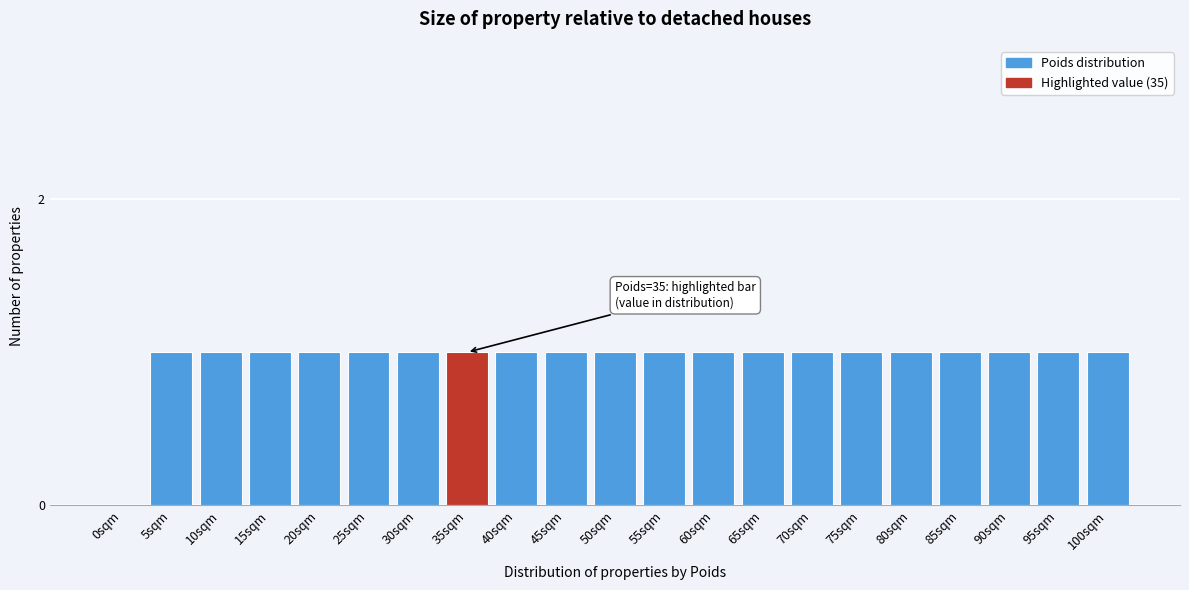

Reading left to right, list all the values displayed in this chart.

0sqm=0	5sqm=1	10sqm=1	15sqm=1	20sqm=1	25sqm=1	30sqm=1	35sqm=1	40sqm=1	45sqm=1	50sqm=1	55sqm=1	60sqm=1	65sqm=1	70sqm=1	75sqm=1	80sqm=1	85sqm=1	90sqm=1	95sqm=1	100sqm=1